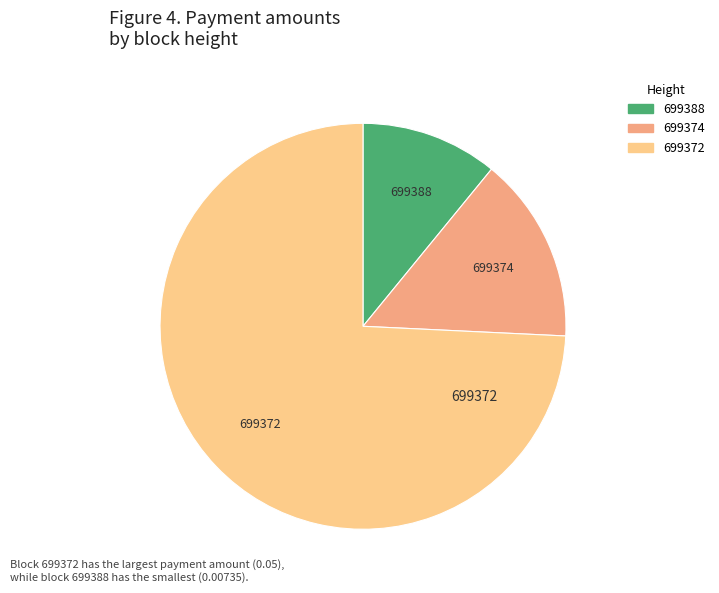

Is the sum of 699388 and 699374 greater than half?

No